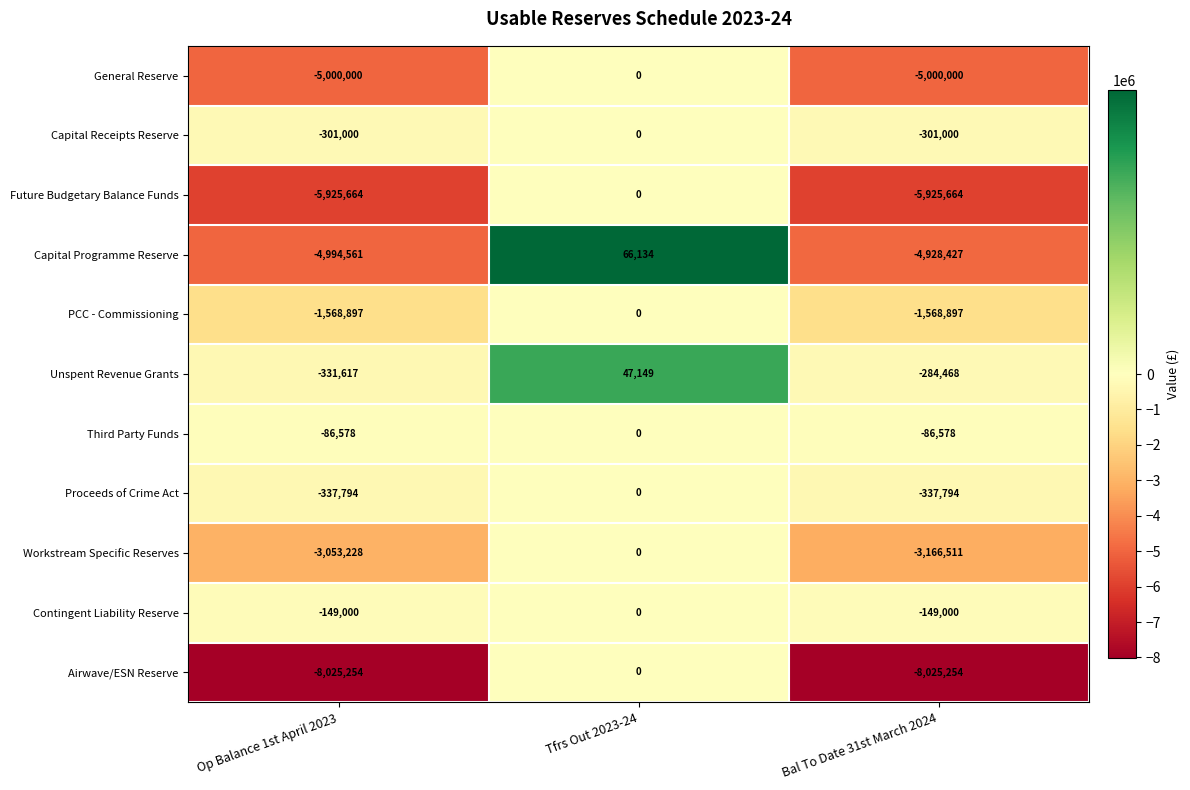

The Capital Programme Reserve series shows -4928427 at Bal To Date 31st March 2024. True or false?

True